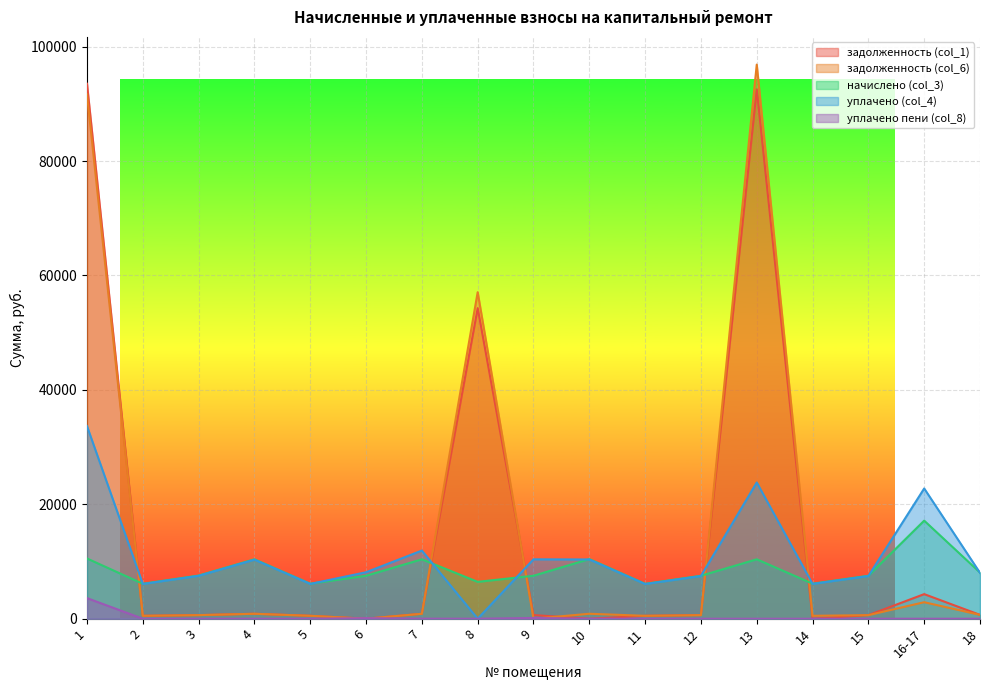

What are all the series names shown in the legend?

задолженность (col_1), задолженность (col_6), начислено (col_3), уплачено (col_4), уплачено пени (col_8)